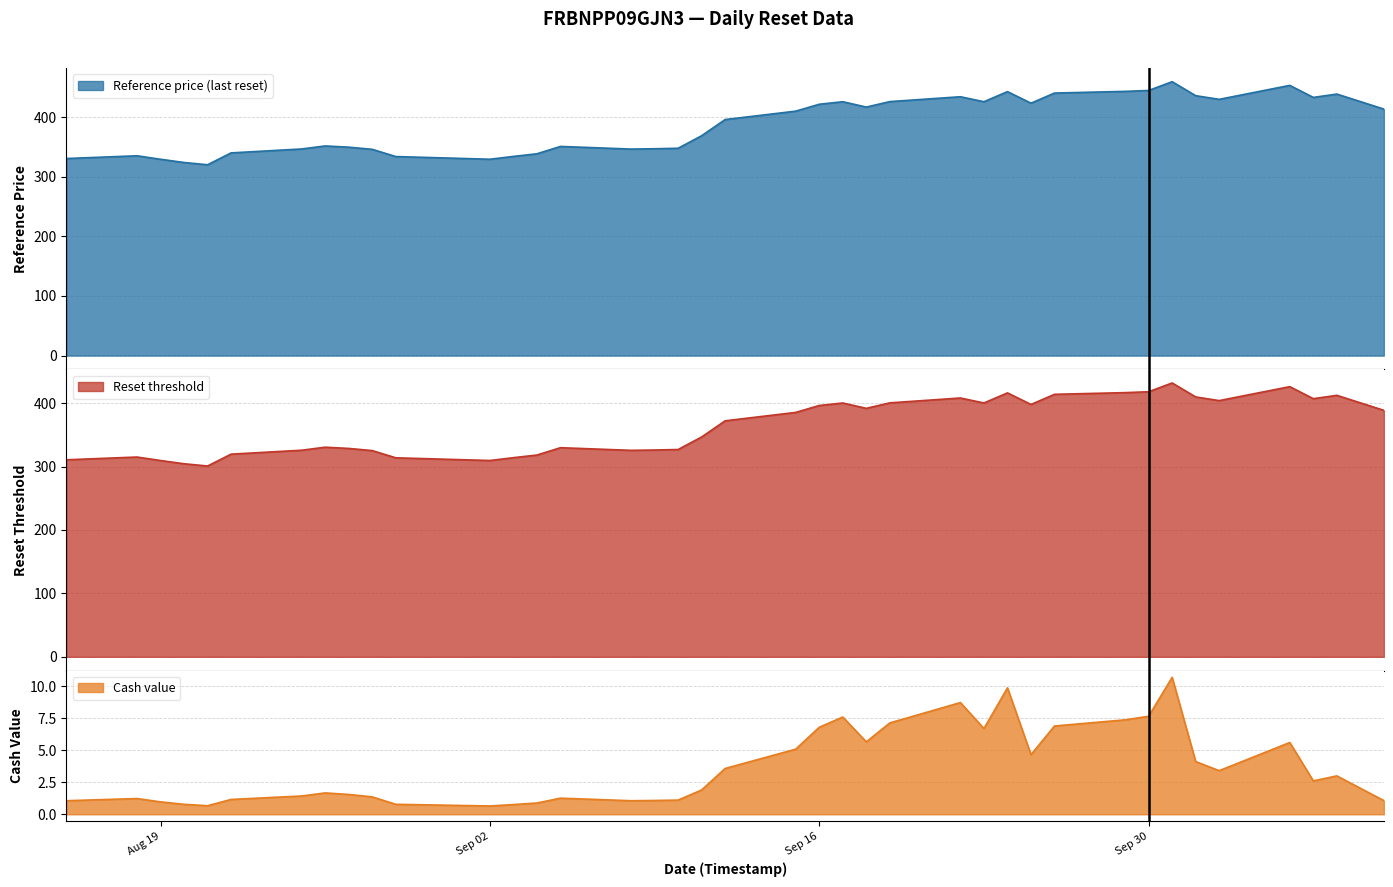

What is the maximum value for Reference price (last reset)?

459.5